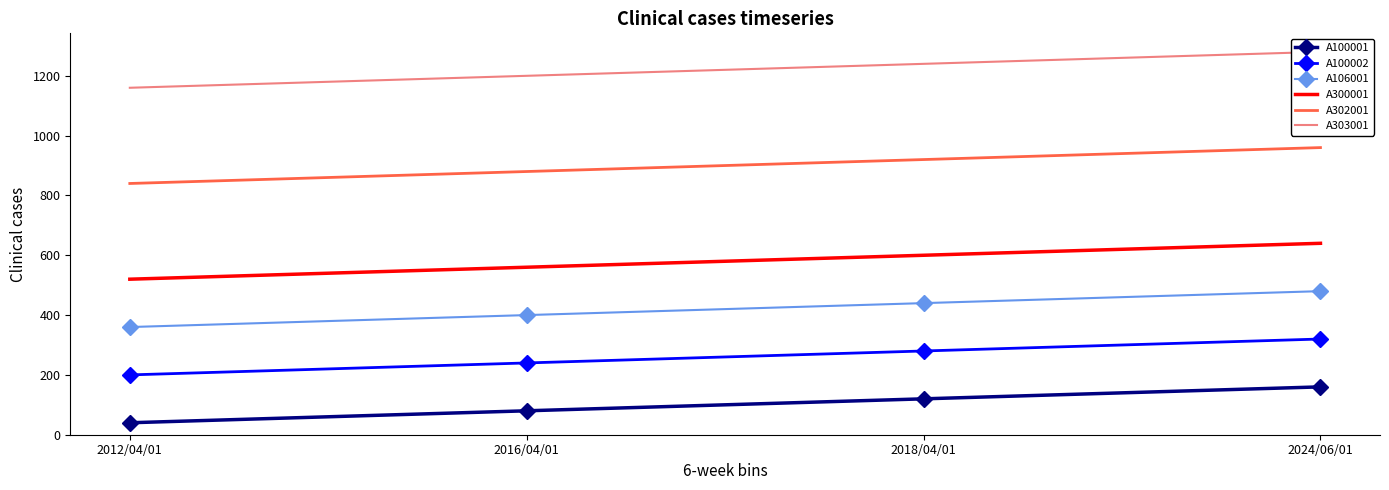

Is it true that A100002 equals 65 at 2018/04/01?

False